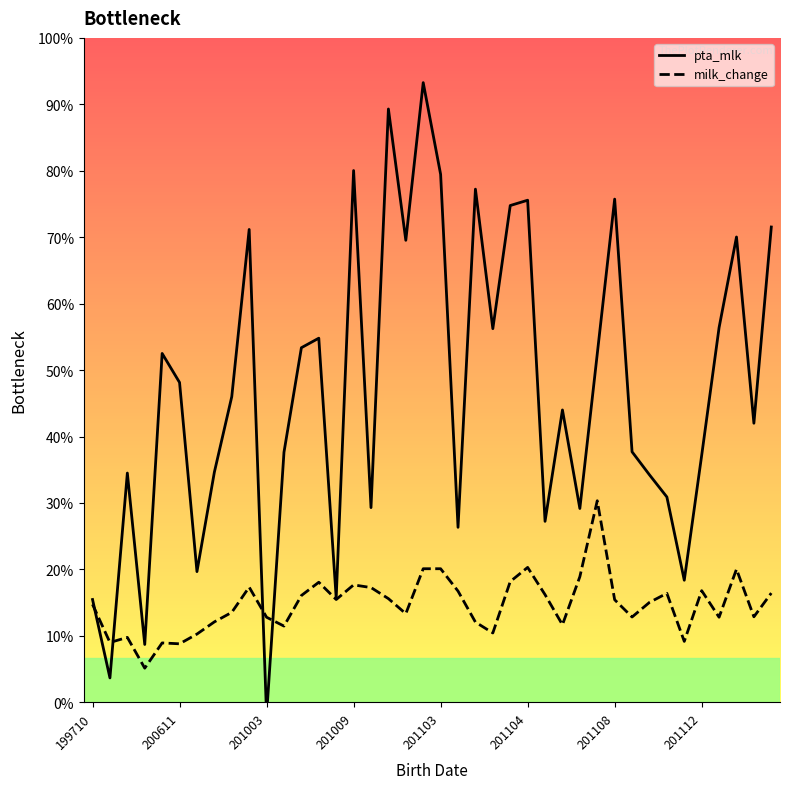

How many interior local valleys does the milk_change series have?

12